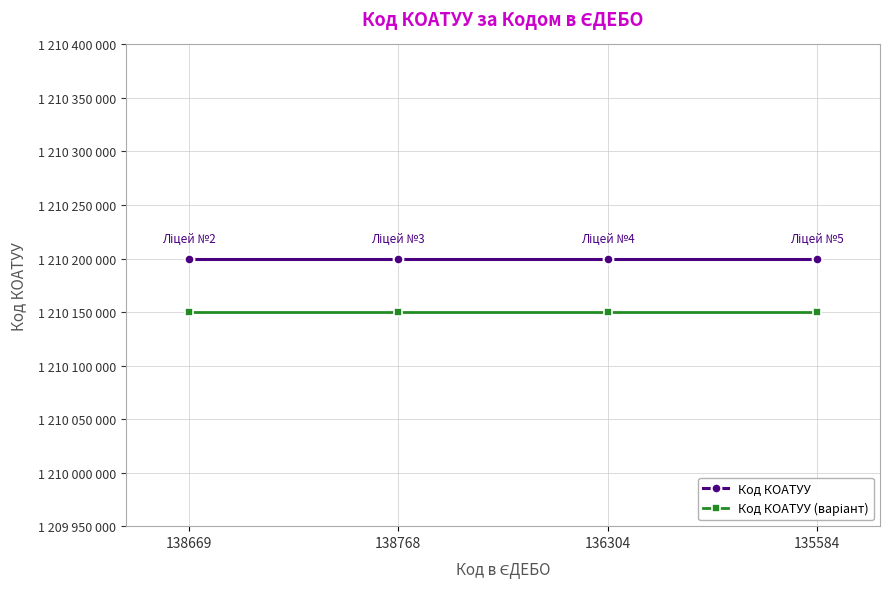

Is it true that Код КОАТУУ (варіант) equals 530900478 at 138768?

False